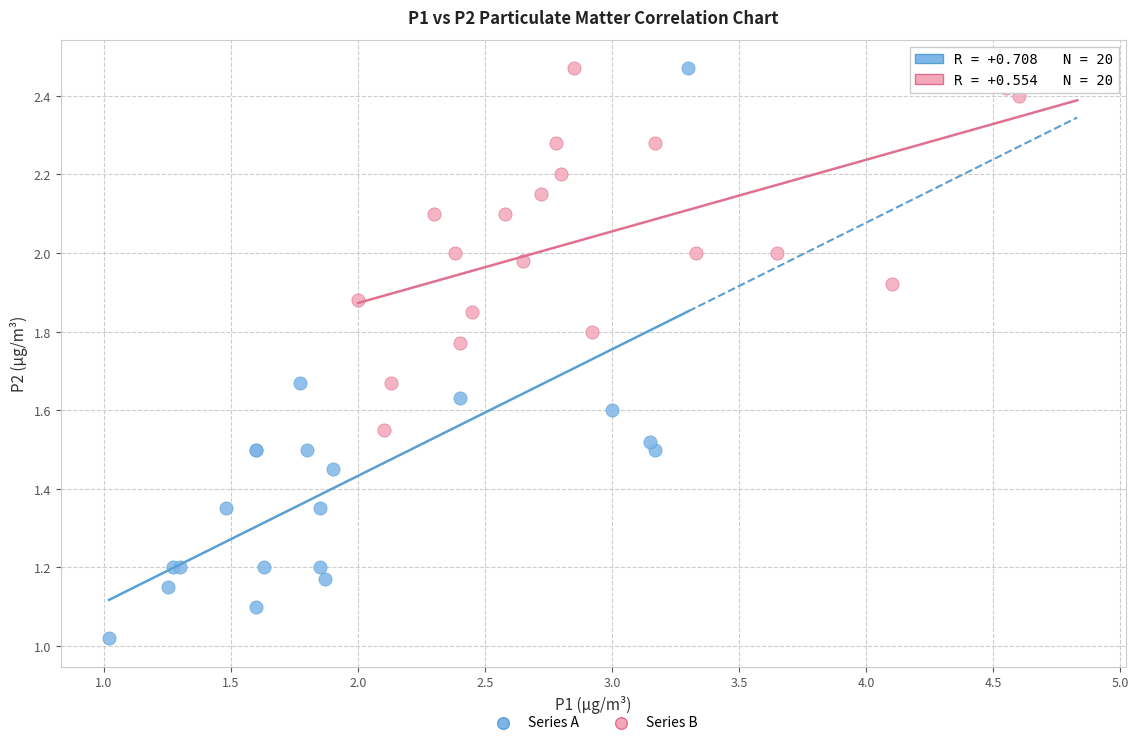

Which series contains the lowest Y value?

Series A